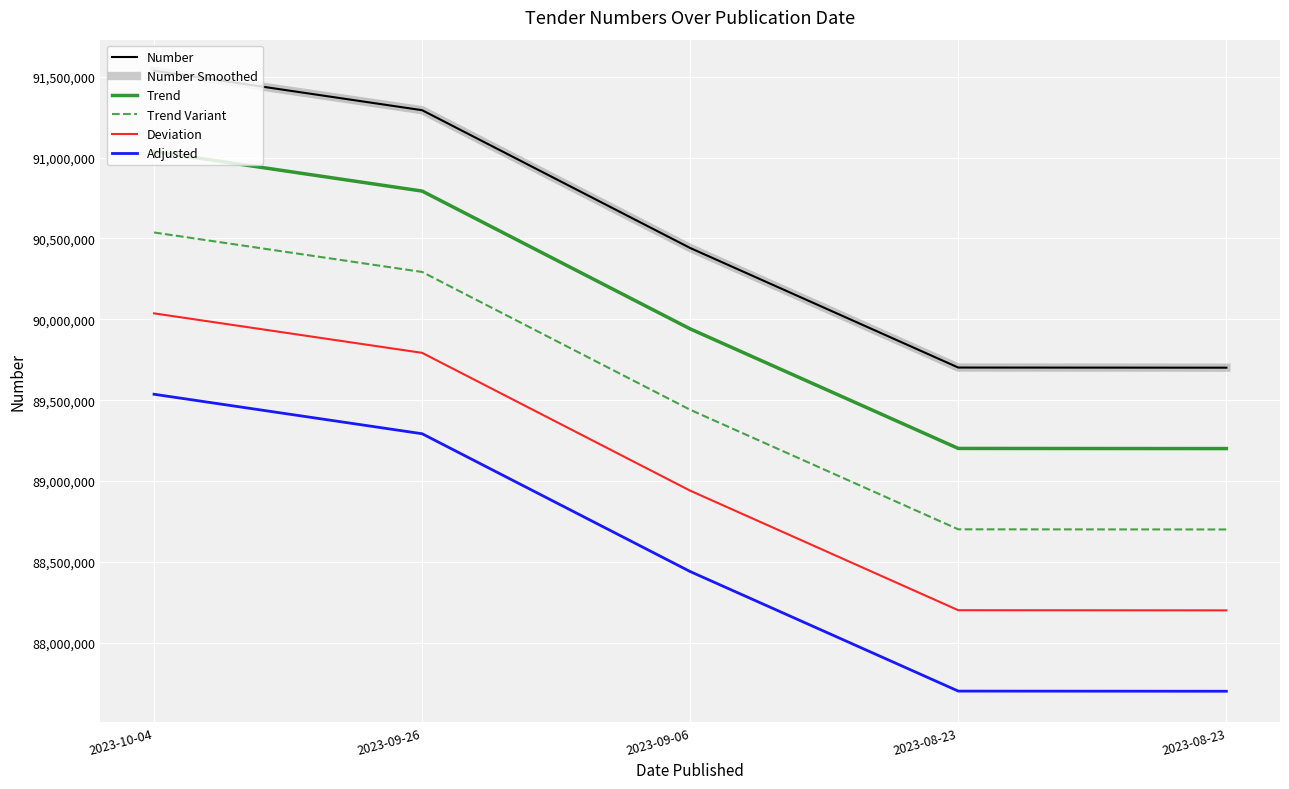

Does the chart display data point markers on the line(s)?

No